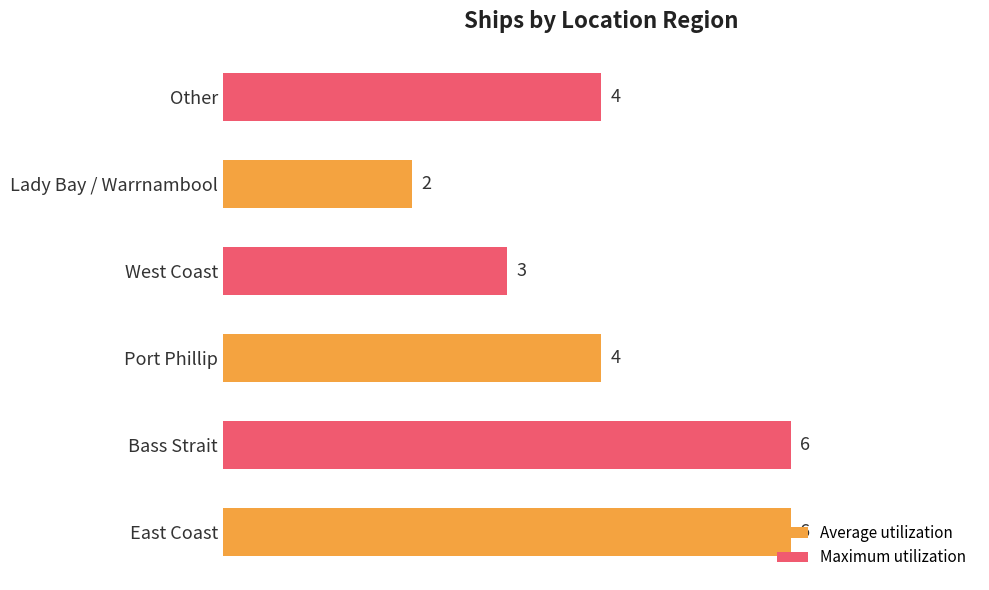

What is the sum of the values at Port Phillip and East Coast?

10